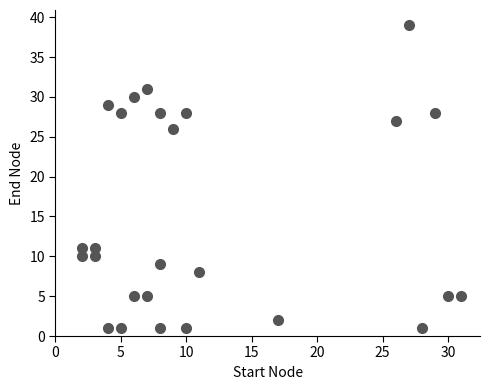

What is the range of X values (max minus min)?

29